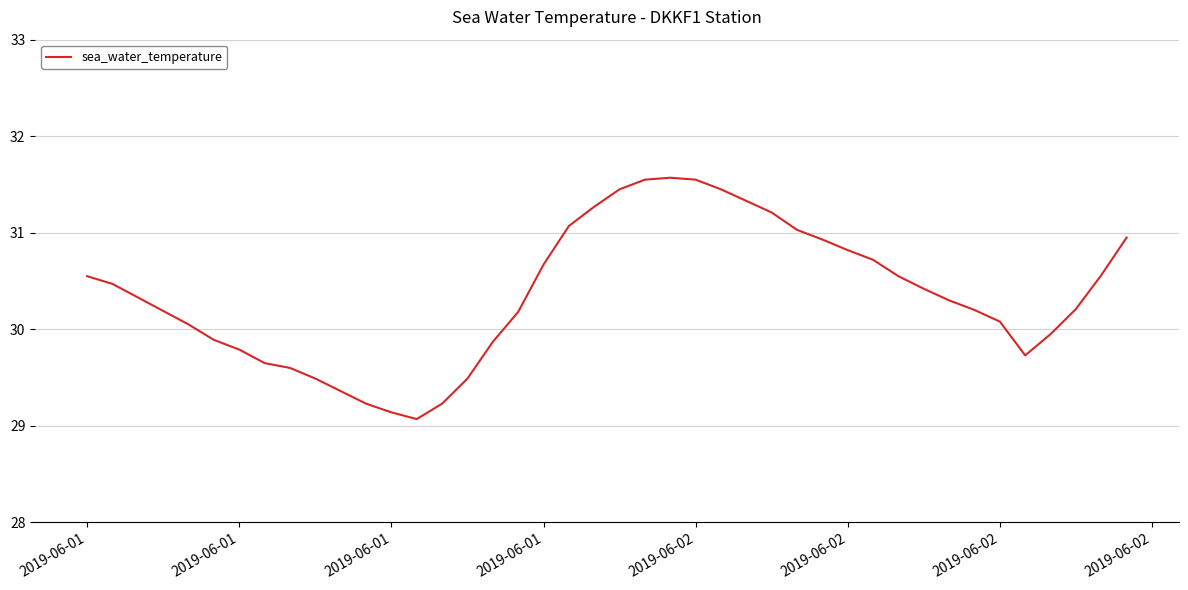

What is the minimum value shown in the chart?

29.1